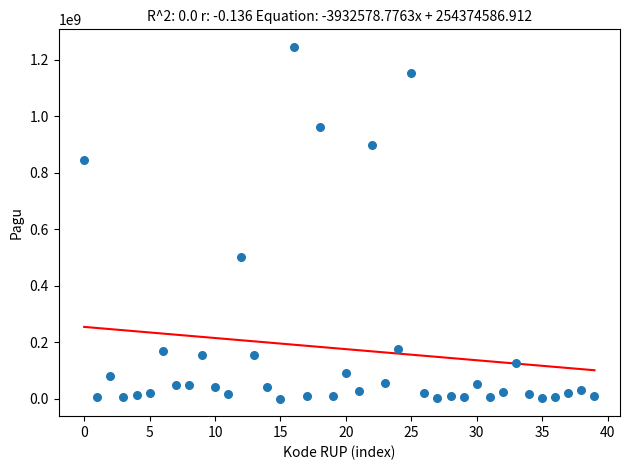

What Y value in the scatter plot is closest to 622840000?

499932000